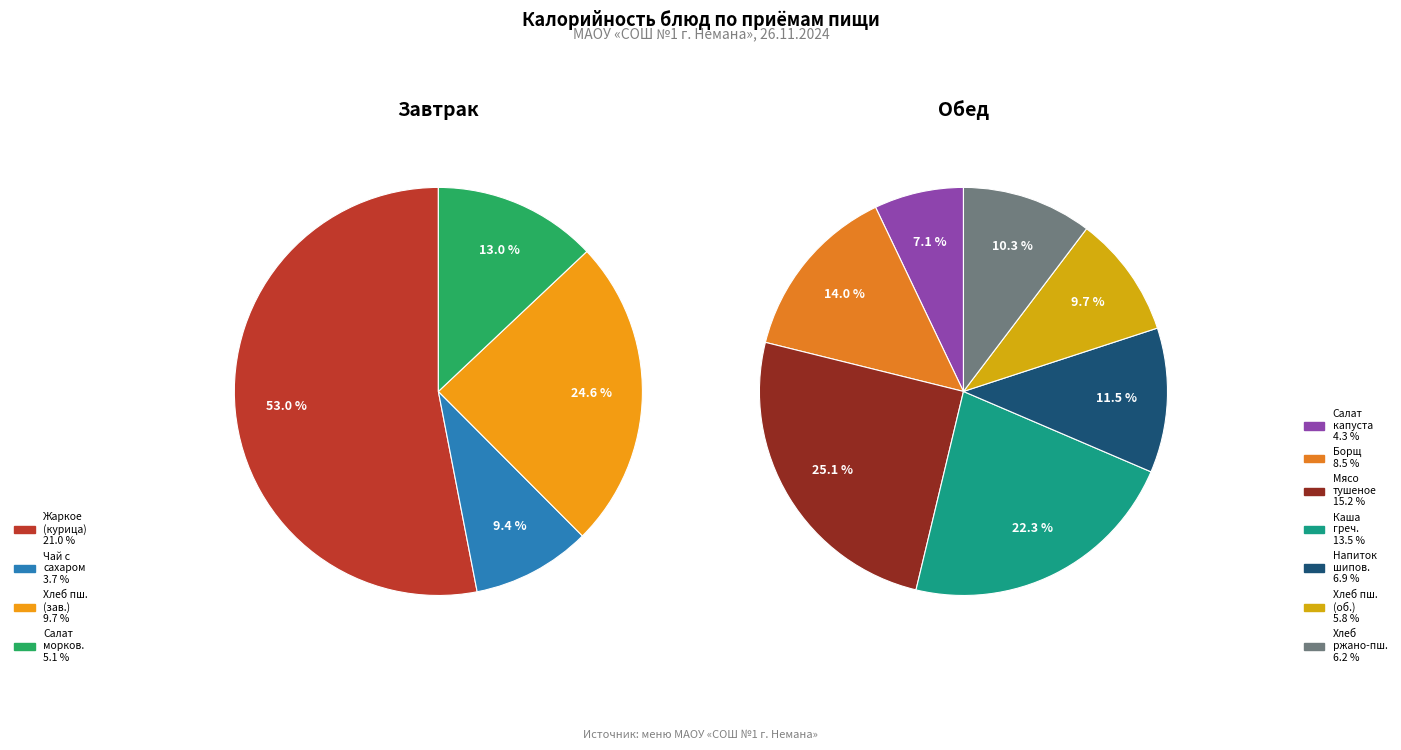

What is the largest slice in the pie chart?

Жаркое по-домашнему (курица)